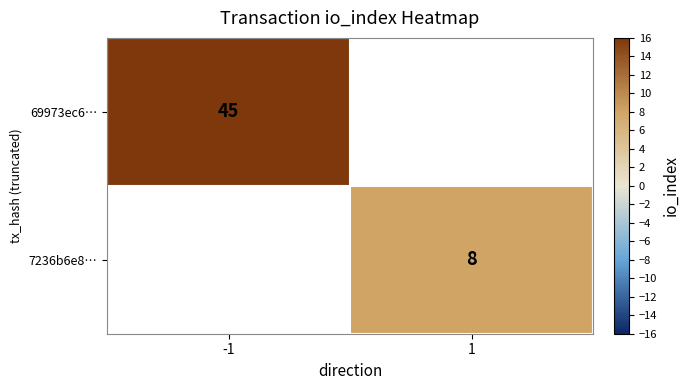

Count the number of categories in the chart.

2